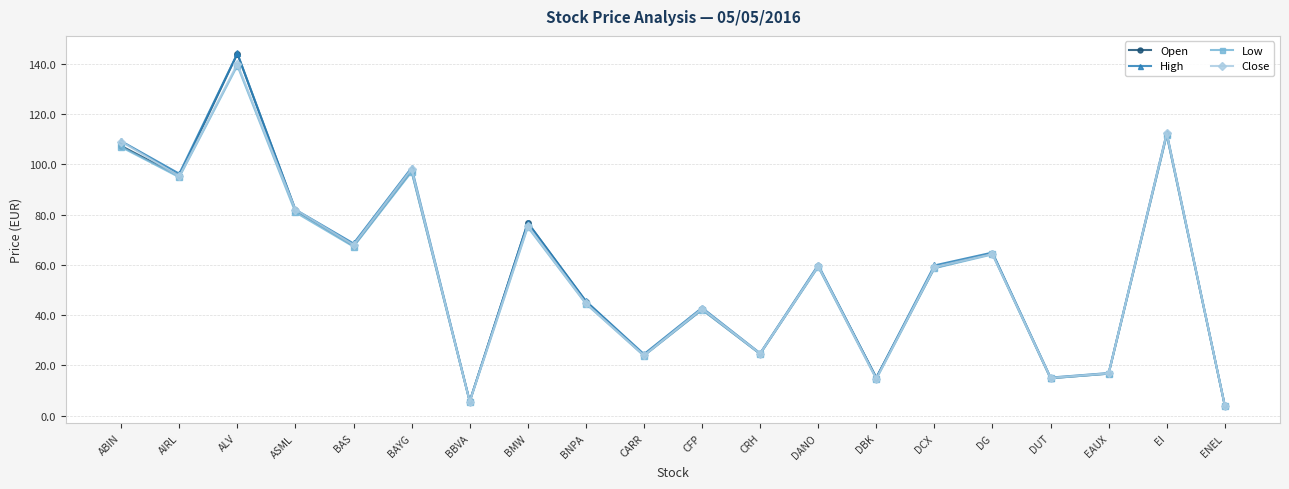

In High, how many points are lower than both neighbors (excluding endpoints)?

7